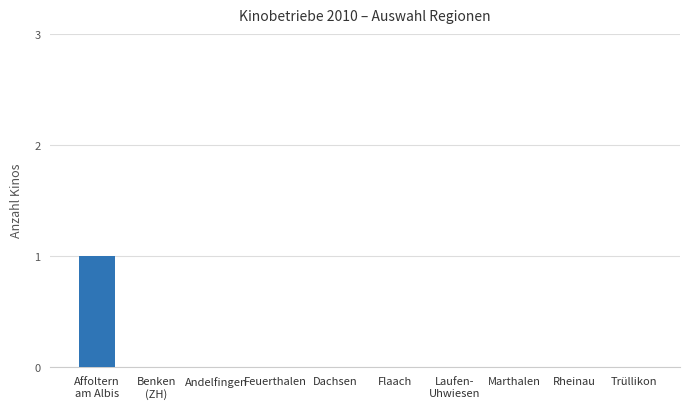

True or false: the data shows 0 at Trüllikon.

True